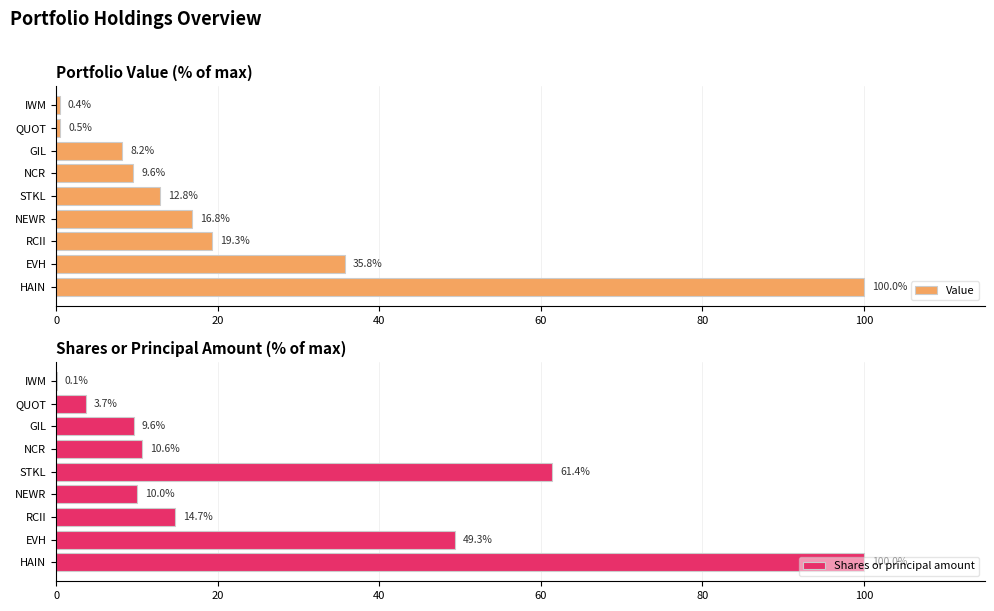

What is the maximum value for Value?

100.0